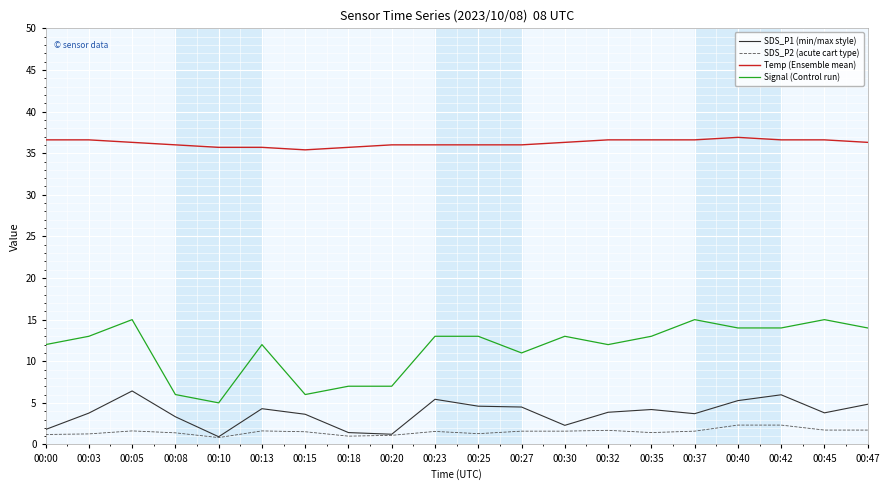

At 00:47, list the series in order from smallest to largest.

SDS_P2 (acute cart type), SDS_P1 (min/max style), Signal (Control run), Temp (Ensemble mean)